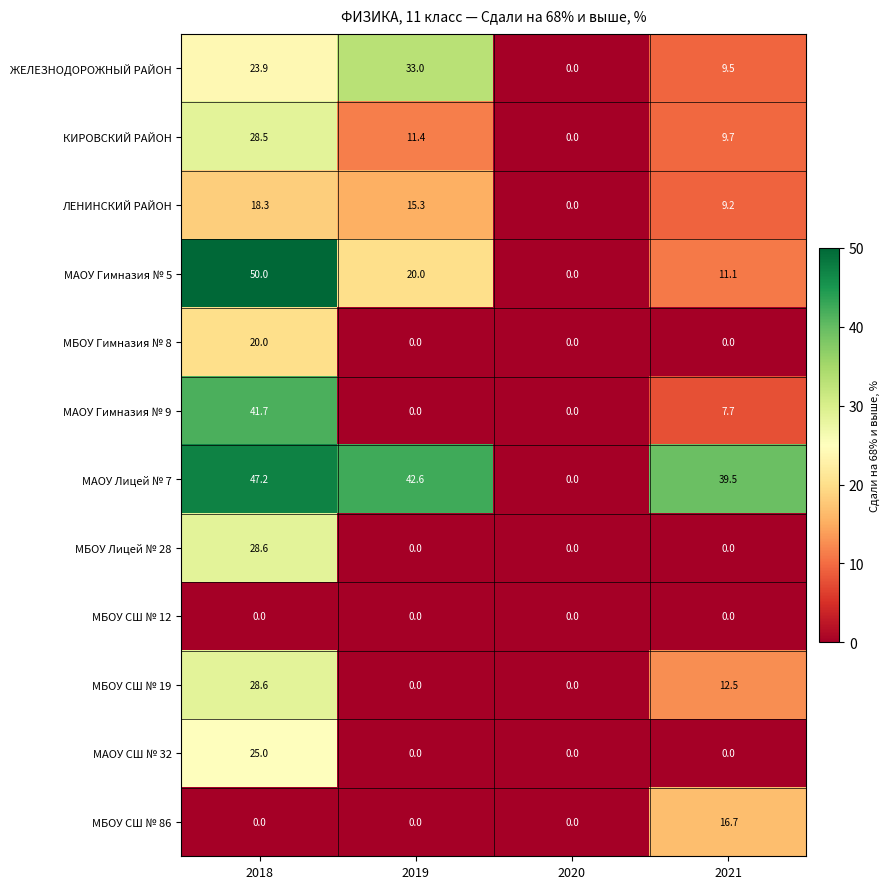

What is the sum of the ЖЕЛЕЗНОДОРОЖНЫЙ РАЙОН values at 2018 and 2020?

23.9